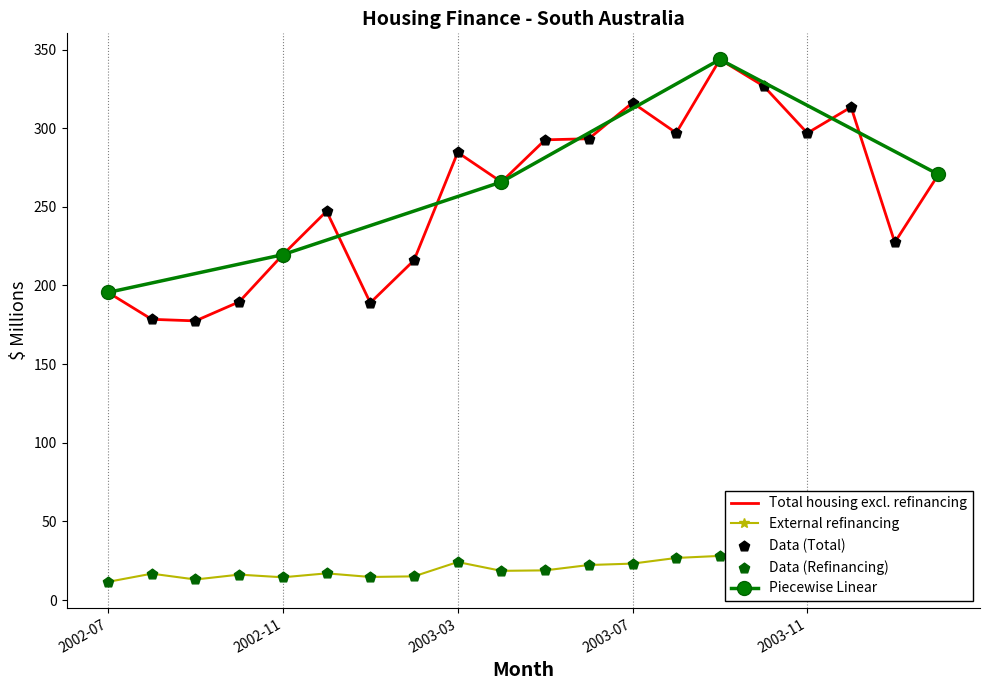

Which series has the widest spread of Y values?

Total housing excl. refinancing